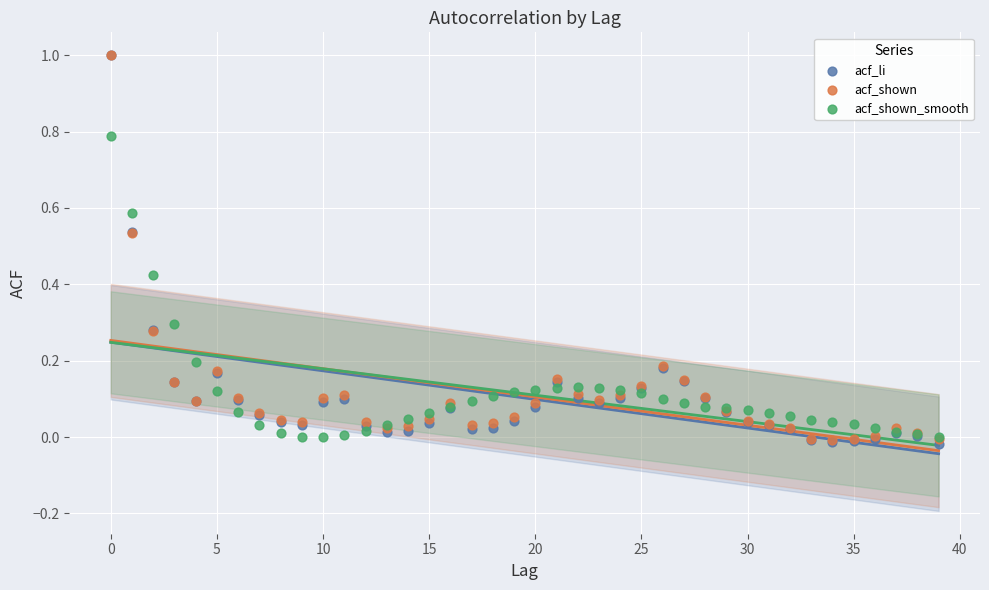

What are all the series names shown in the legend?

acf_li, acf_shown, acf_shown_smooth